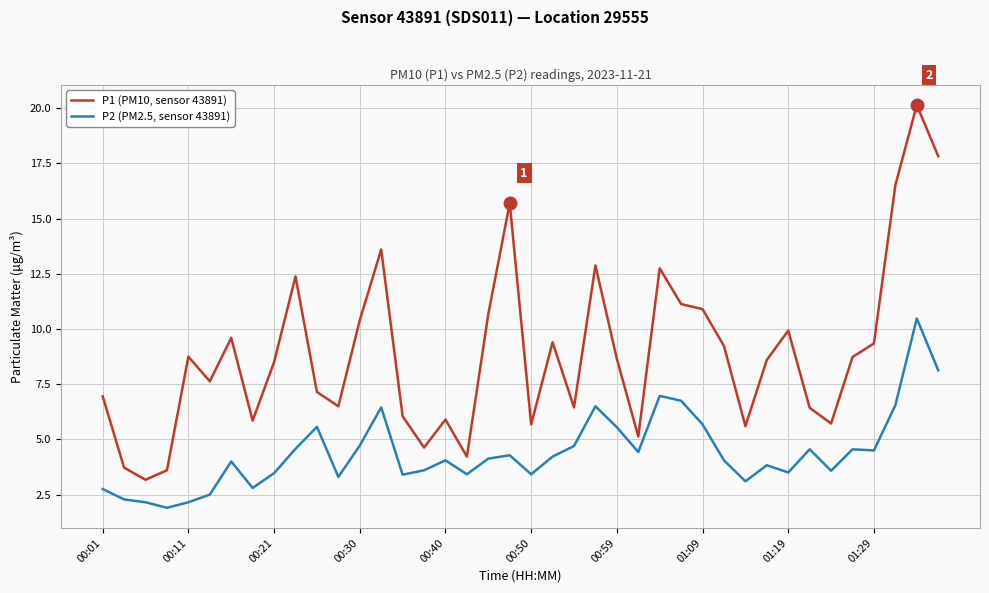

What is the minimum value for P1 (PM10, sensor 43891)?

3.2